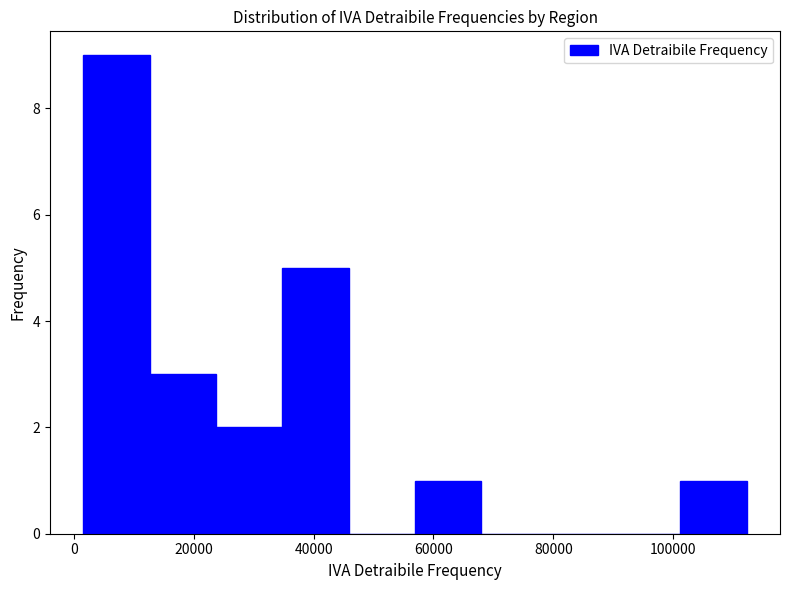

Reading left to right, transcribe this chart: for each bar, give the range it covers on the x-axis and its height. Neither the bar edges nor the heights are printed on the chart, so give them approximately, as read against the axes.

2000 to 12000: 9
12000 to 24000: 3
24000 to 34000: 2
34000 to 46000: 5
46000 to 56000: 0
56000 to 68000: 1
68000 to 80000: 0
80000 to 90000: 0
90000 to 102000: 0
102000 to 112000: 1